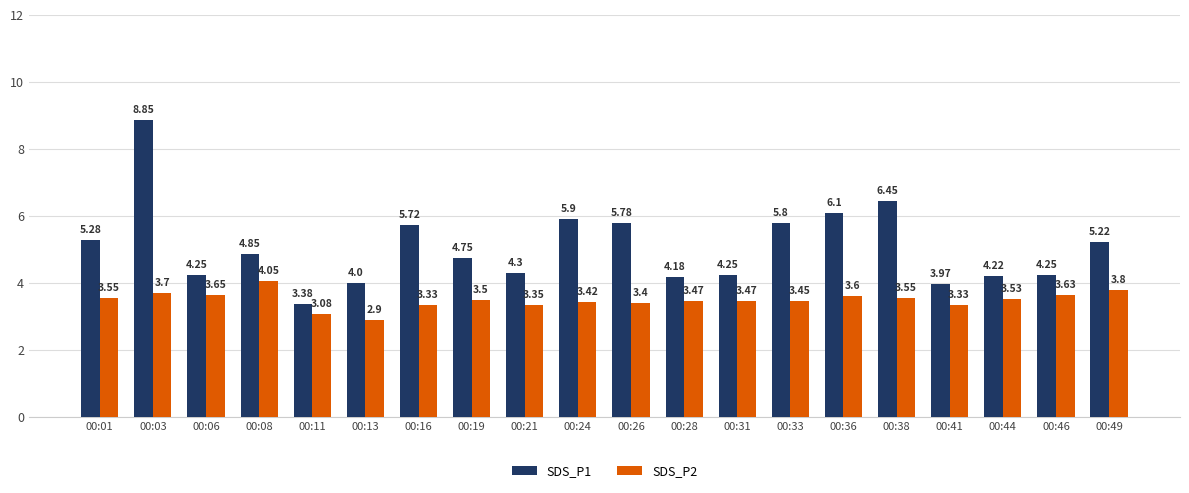

What is the minimum value shown in the chart?

2.9